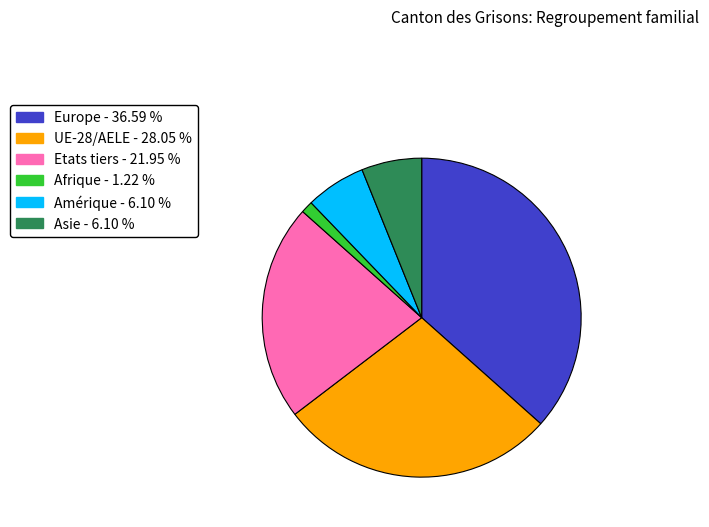

Is there any slice that represents more than half of the pie?

No